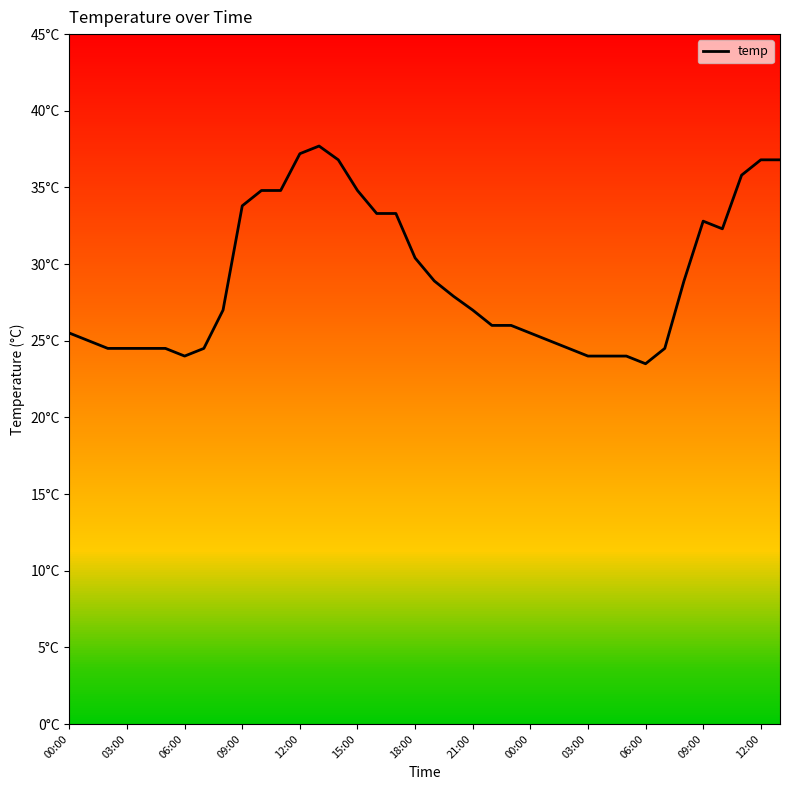

Does the chart have visible grid lines?

No